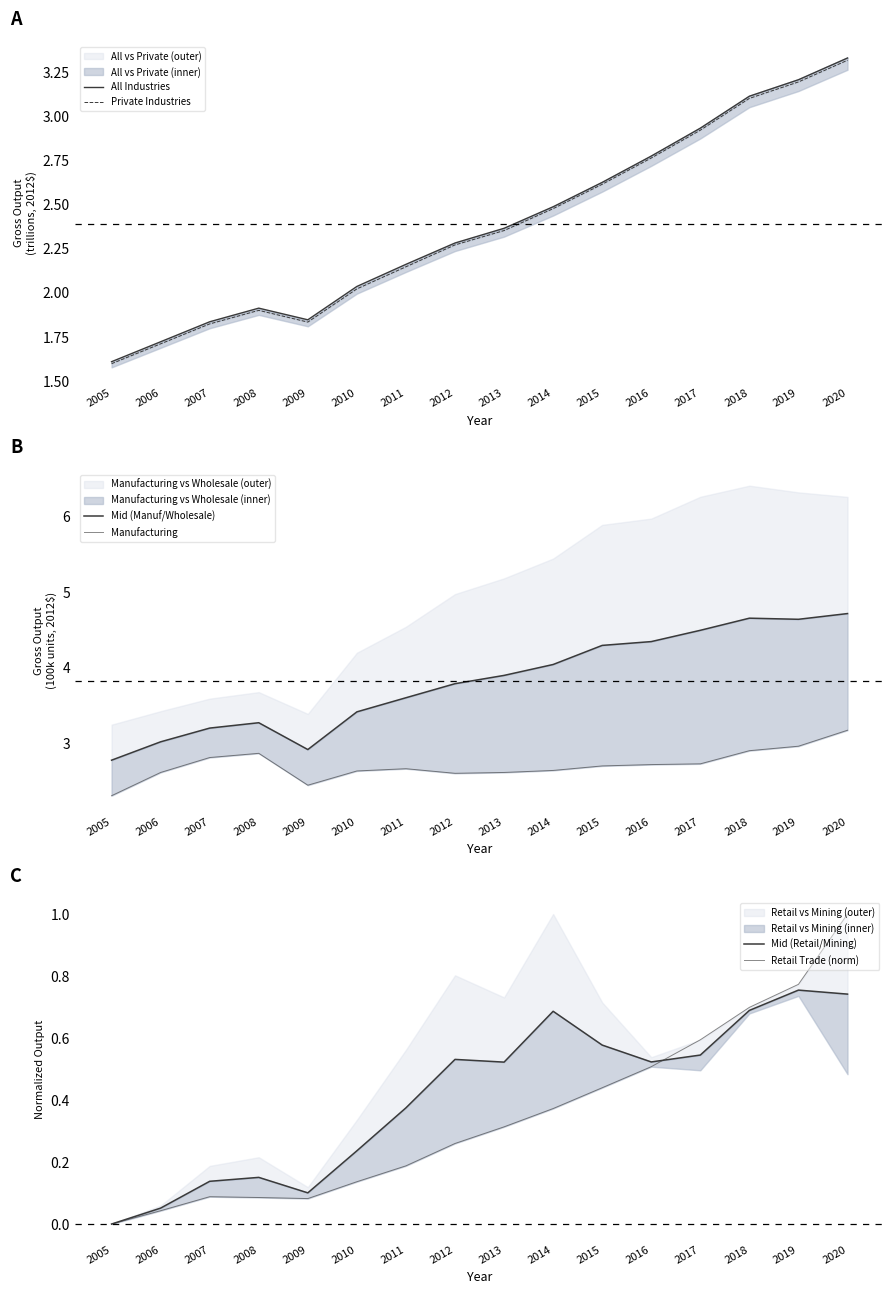

At which category is the sum across all series the highest?

2020